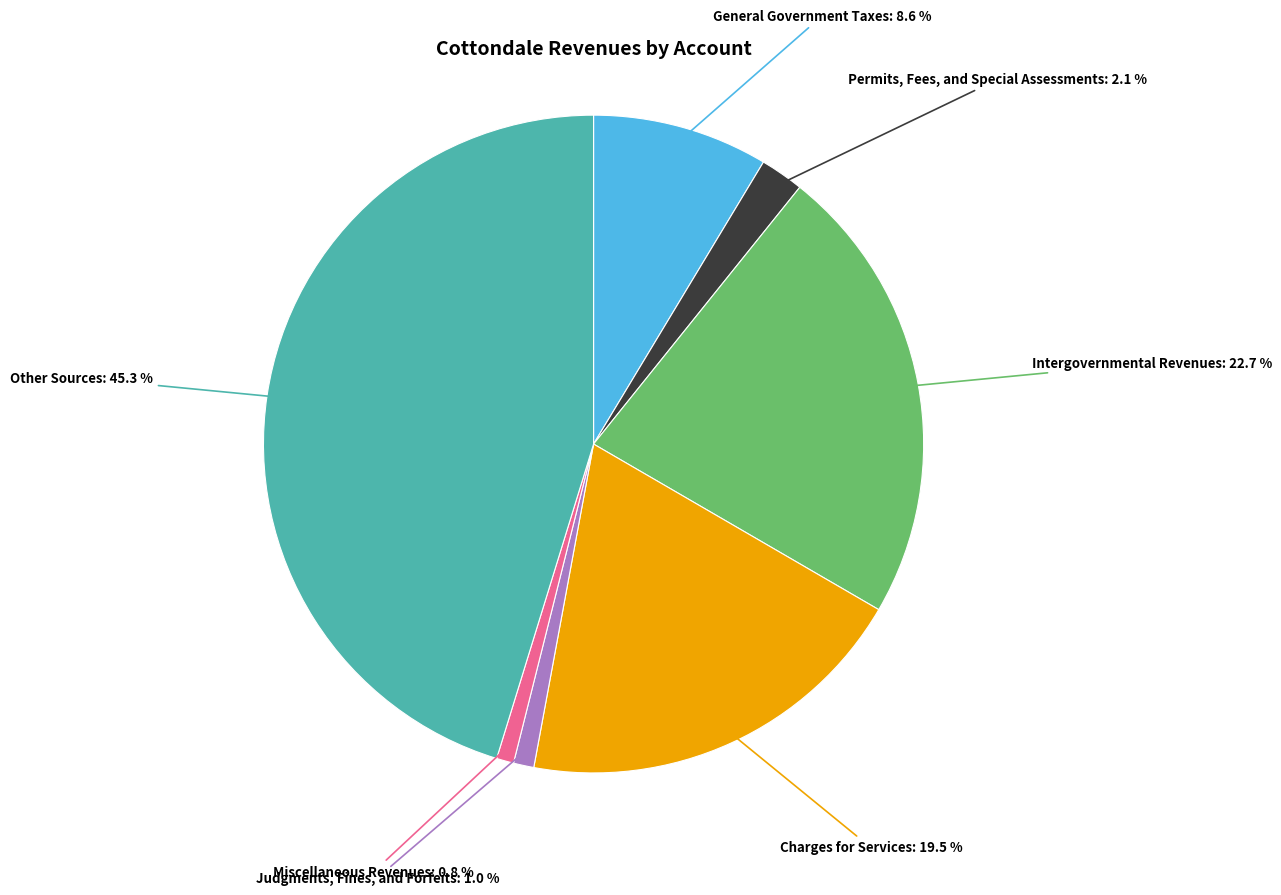

Does any single category account for the majority?

No